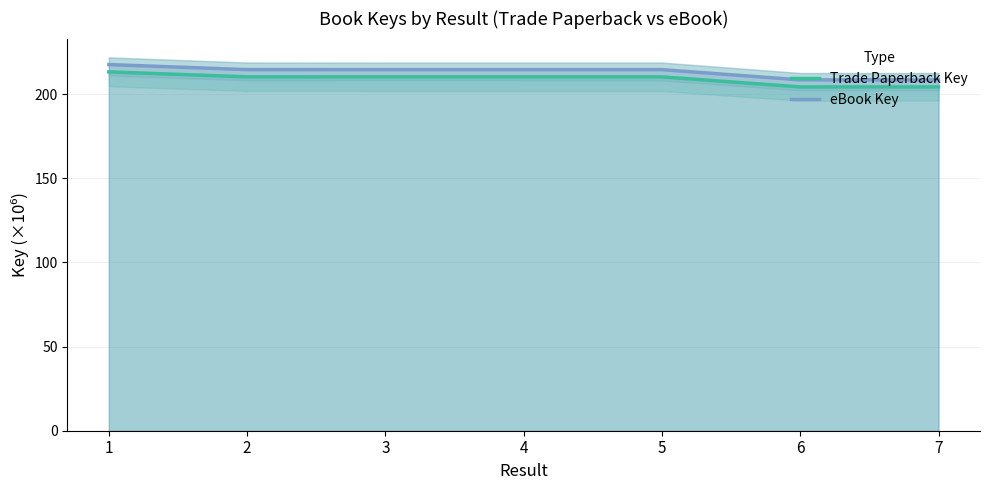

What is the difference between the maximum and minimum values in the eBook Key series?

9.1